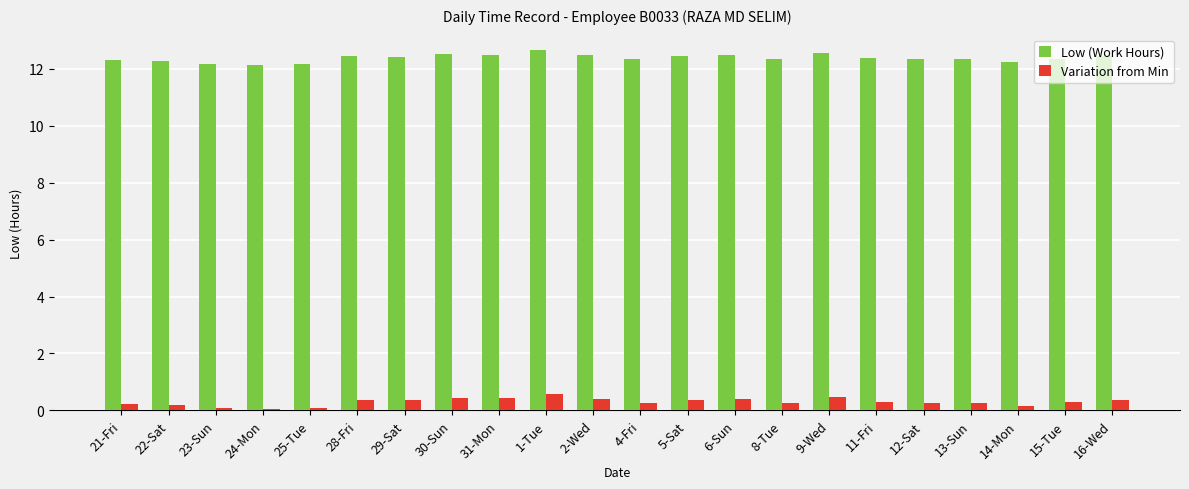

What is the spread (max minus min) of values at 8-Tue?

12.1